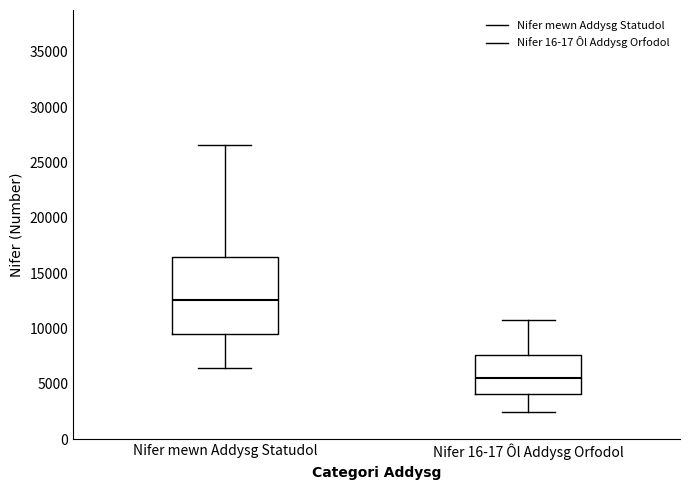

Reading left to right, read every box against the y-axis: the position of its median line, the range the box covers, and the ends of its whiskers. The values are not printed on the chart, so give them approximately, as read against the axis.

Nifer mewn Addysg Statudol: median 12500, box 9500 to 16500, whiskers 6500 to 26500
Nifer 16-17 Ôl Addysg Orfodol: median 5500, box 4000 to 7500, whiskers 2500 to 11000